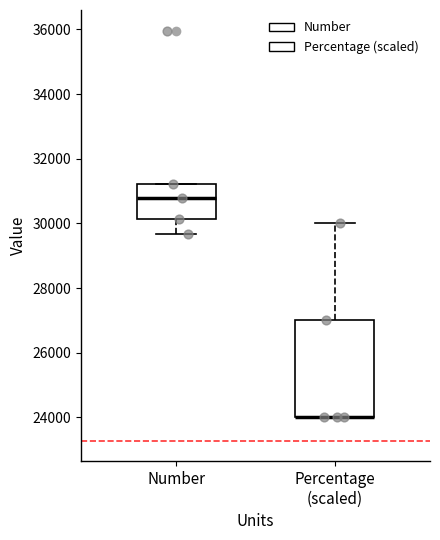

Comparing the boxes themselves (not the whiskers), which one is the tallest?

Percentage (scaled)